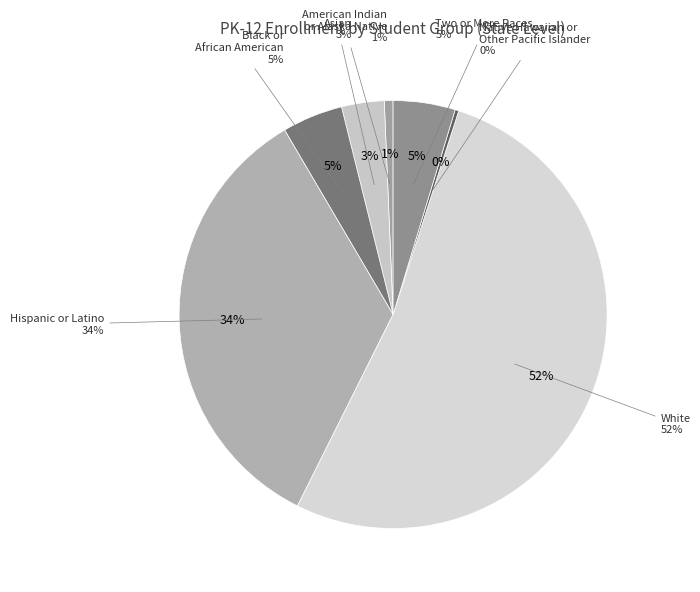

Is it true that American Indian or Alaska Native is 11% of the pie?

False